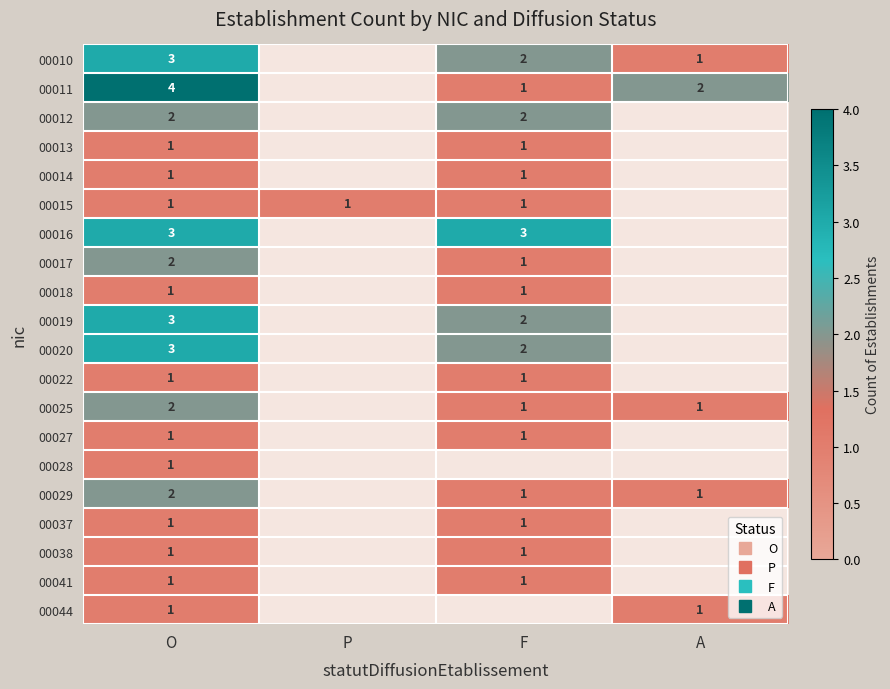

At which category is the sum across all series the highest?

O